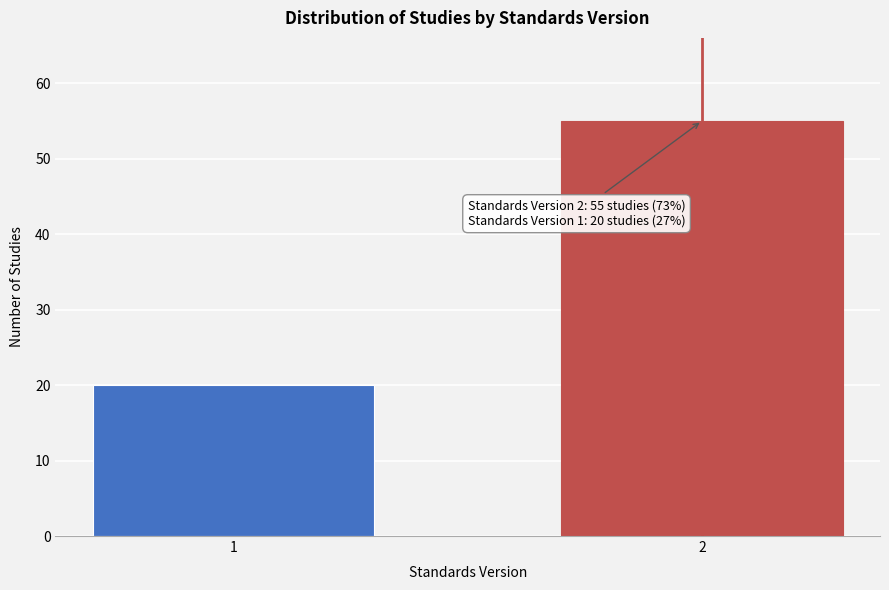

Reading left to right, extract all data points from this chart.

1=20	2=55